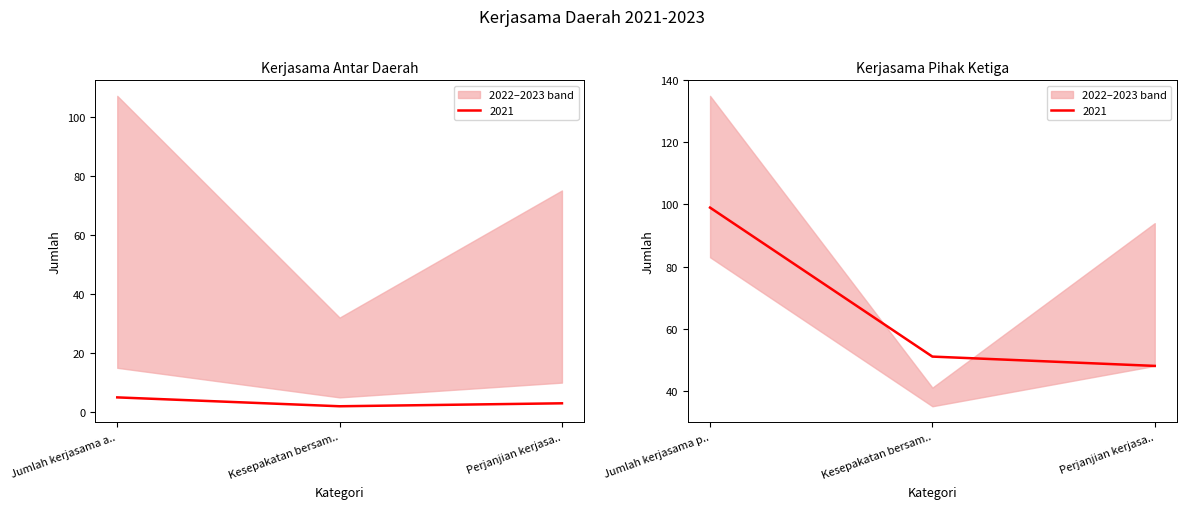

Reading left to right, extract all data points from this chart.

2021: 5	2	3	99	51	48
2022: 107	32	75	135	41	94
2023: 15	5	10	83	35	48